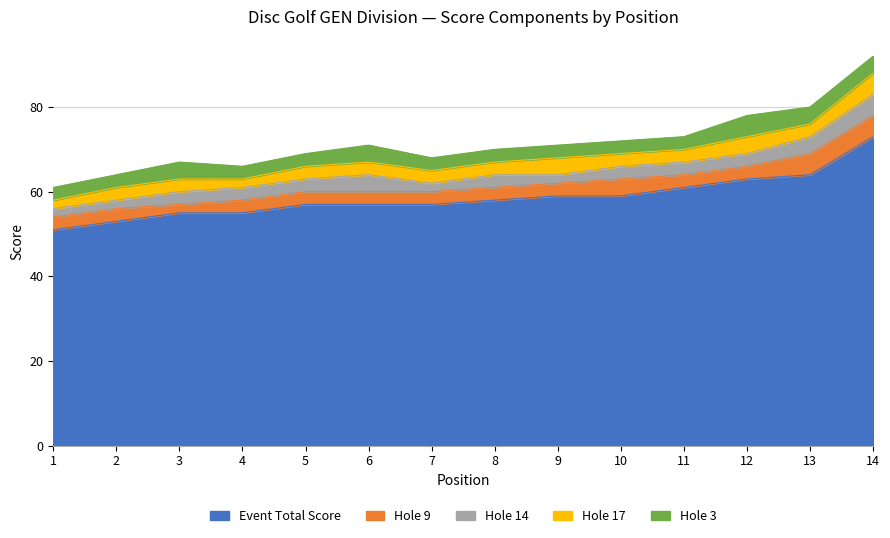

Which label corresponds to the largest value in the chart?

14